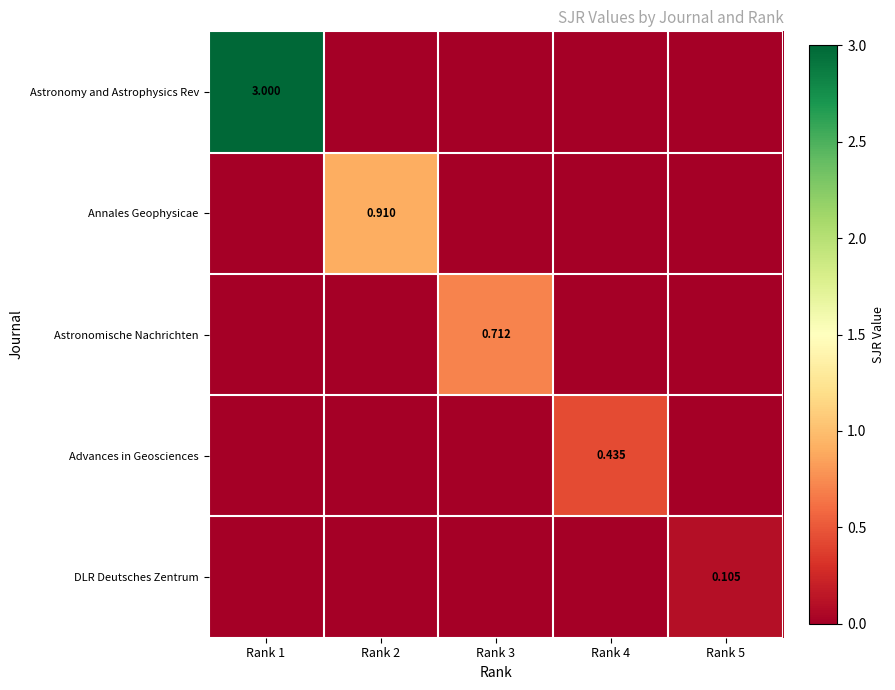

Is the value of Astronomy and Astrophysics Rev at Rank 1 greater than the value of DLR Deutsches Zentrum at Rank 5?

Yes